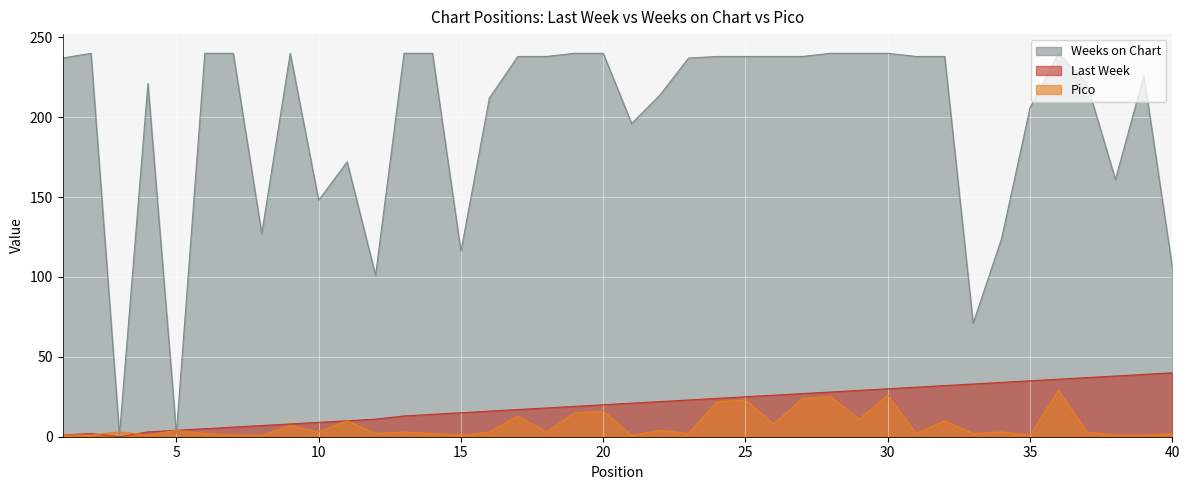

Which category has the lowest value across all series?

3